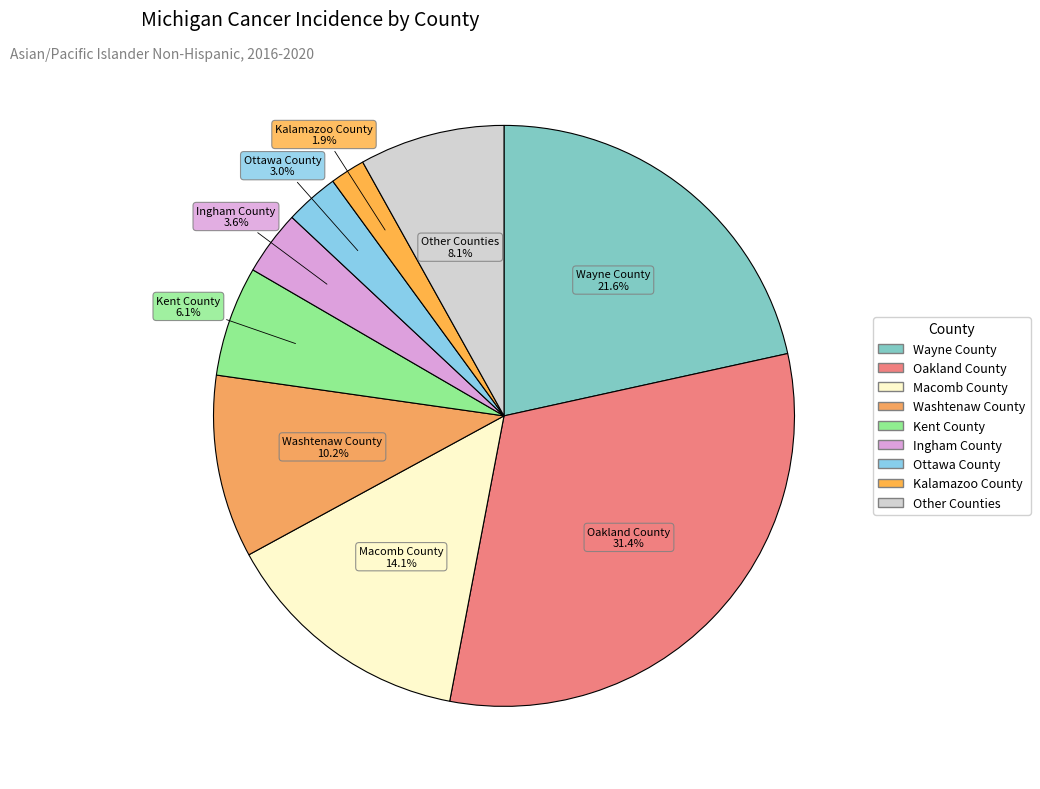

Is there a majority slice in this chart?

No